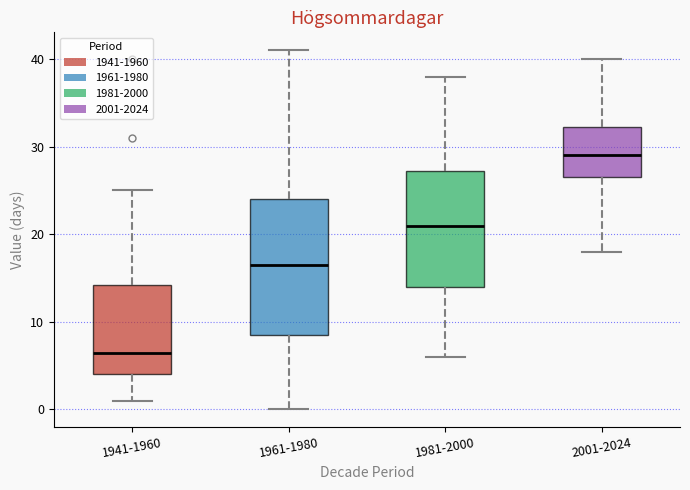

Reading left to right, transcribe this box plot: for each box, give where its median line is, the range the box spans, and where its two whiskers end, as read against the y-axis. The values are not printed on the chart, so give them approximately, as read against the axis.

1941-1960: median 7, box 4 to 14, whiskers 1 to 25
1961-1980: median 17, box 9 to 24, whiskers 0 to 41
1981-2000: median 21, box 14 to 27, whiskers 6 to 38
2001-2024: median 29, box 27 to 32, whiskers 18 to 40